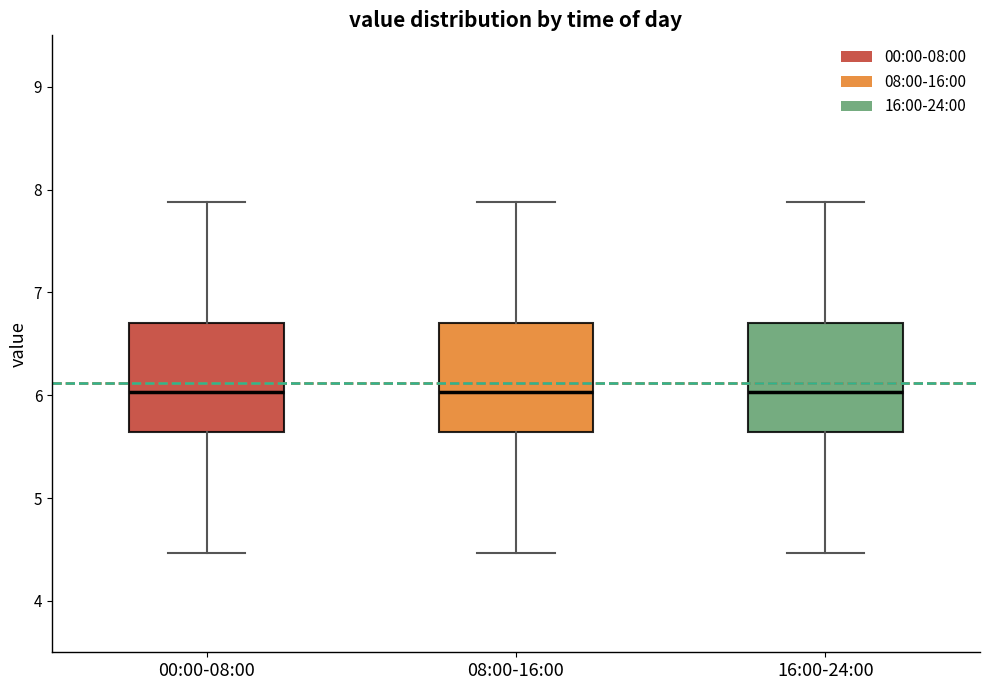

Reading left to right, transcribe this box plot: for each box, give where its median line is, the range the box spans, and where its two whiskers end, as read against the y-axis. The values are not printed on the chart, so give them approximately, as read against the axis.

00:00-08:00: median 6.0, box 5.6 to 6.7, whiskers 4.5 to 7.9
08:00-16:00: median 6.0, box 5.6 to 6.7, whiskers 4.5 to 7.9
16:00-24:00: median 6.0, box 5.6 to 6.7, whiskers 4.5 to 7.9